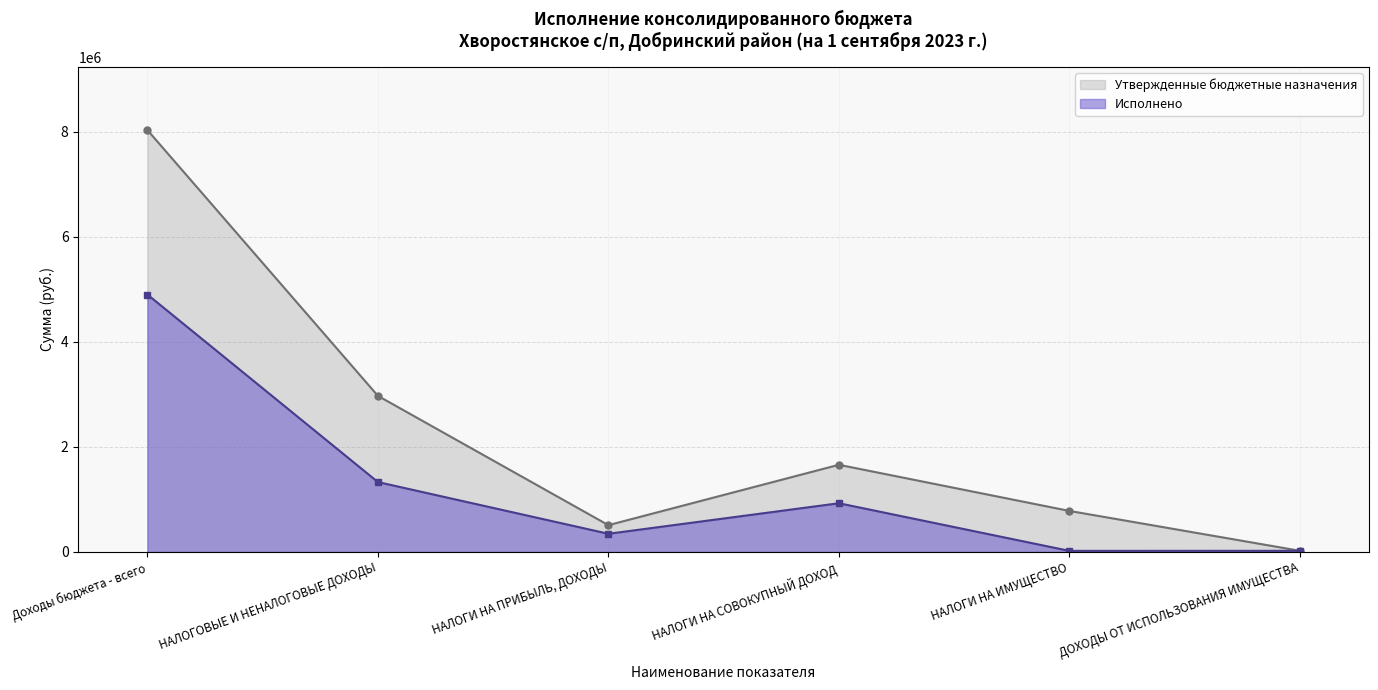

True or false: Исполнено and Утвержденные бюджетные назначения cross at least once.

False